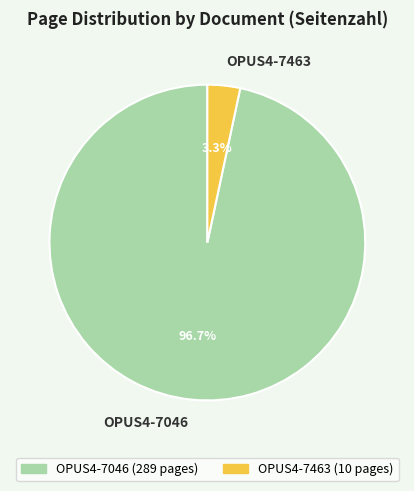

Rank the categories by value from highest to lowest.

OPUS4-7046, OPUS4-7463